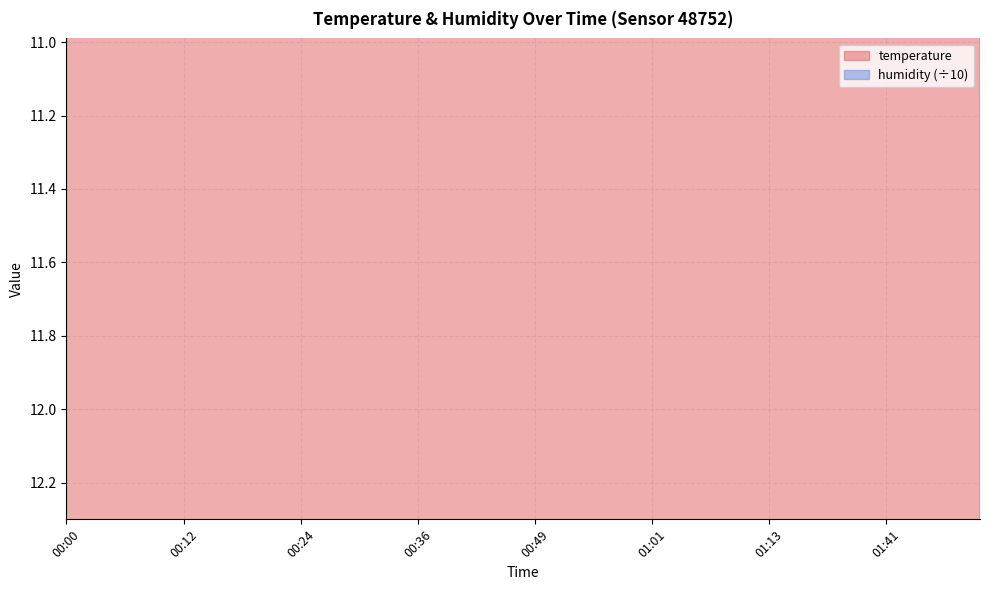

The chart shows a value of 19.3 at 00:34. True or false?

False